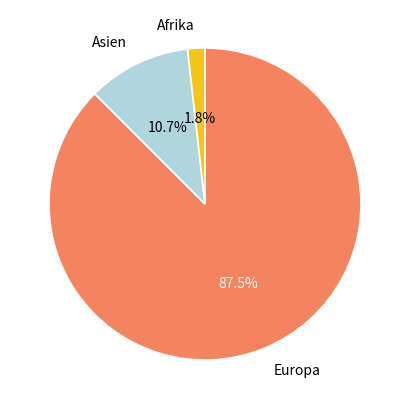

To the nearest percent, what is the difference between the largest and smallest slice percentages?

86%